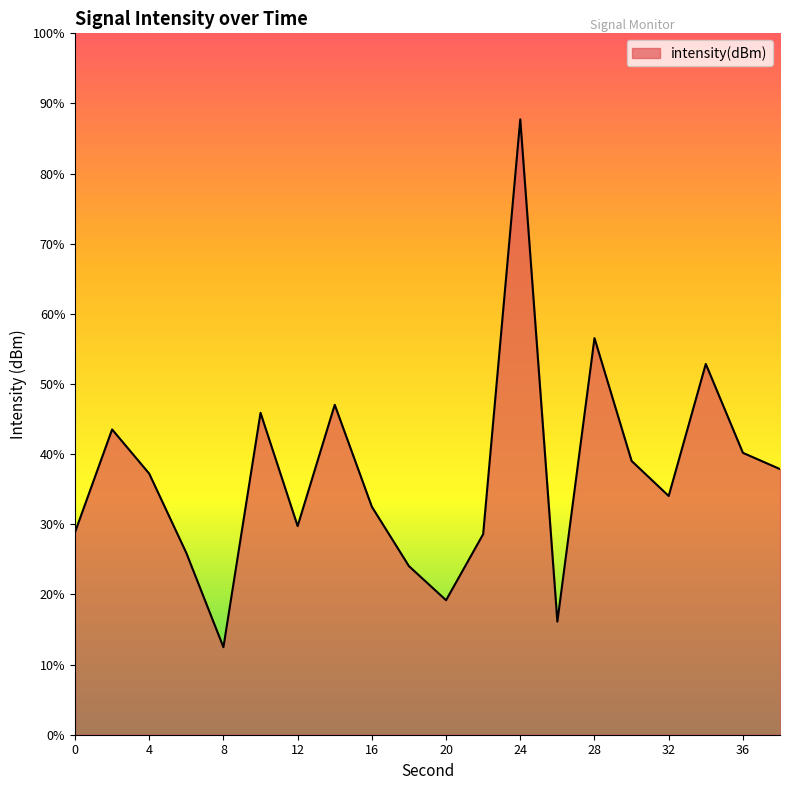

At which category does the data reach its first local valley?

8